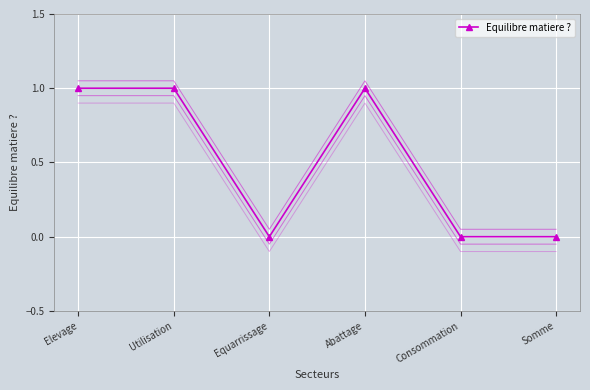

Is it true that the value at Consommation is 0?

True